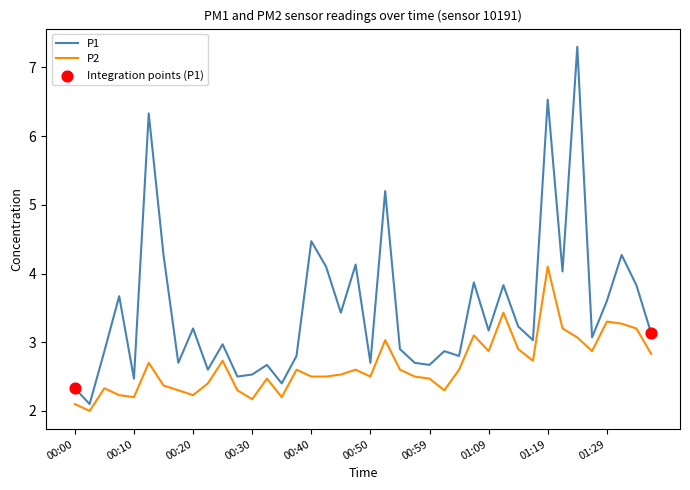

What is the difference between the maximum and minimum values in the P1 series?

5.2